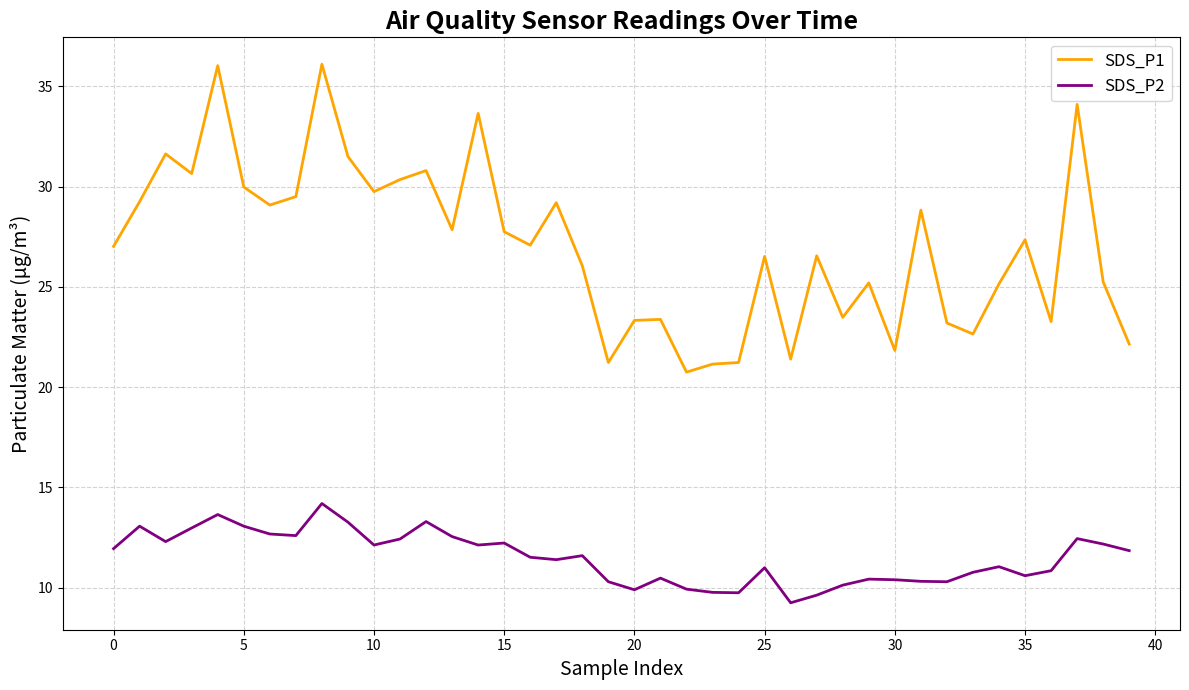

In SDS_P2, how many points are lower than both neighbors (excluding endpoints)?

10